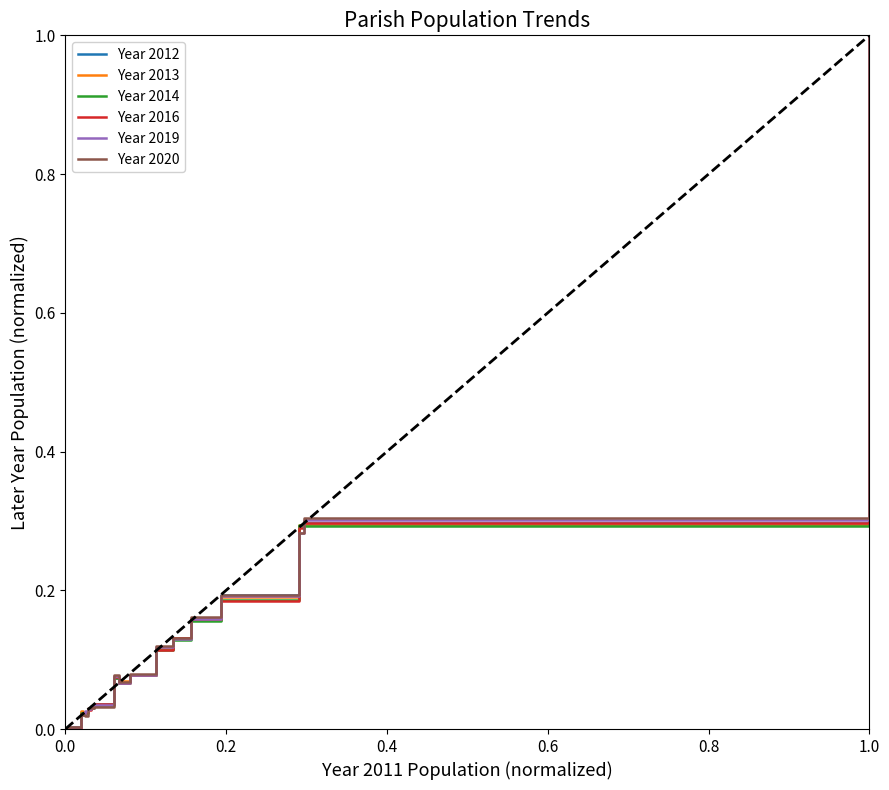

How many interior local peaks does the Year 2019 series have?

2